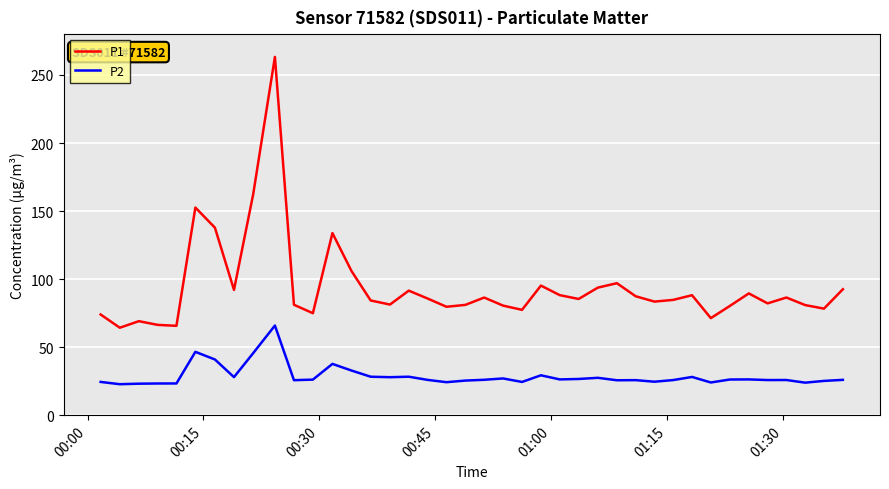

Which series has the largest total across all categories?

P1